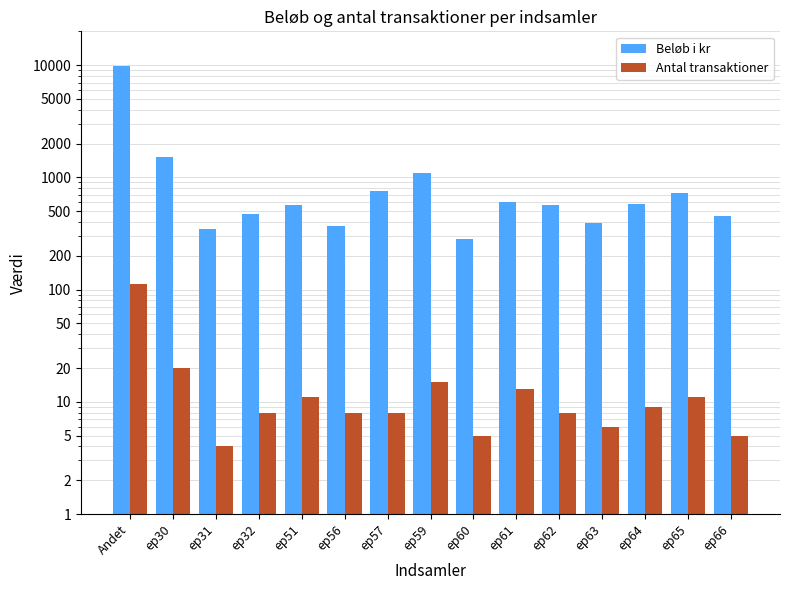

At which category is the sum across all series the highest?

Andet